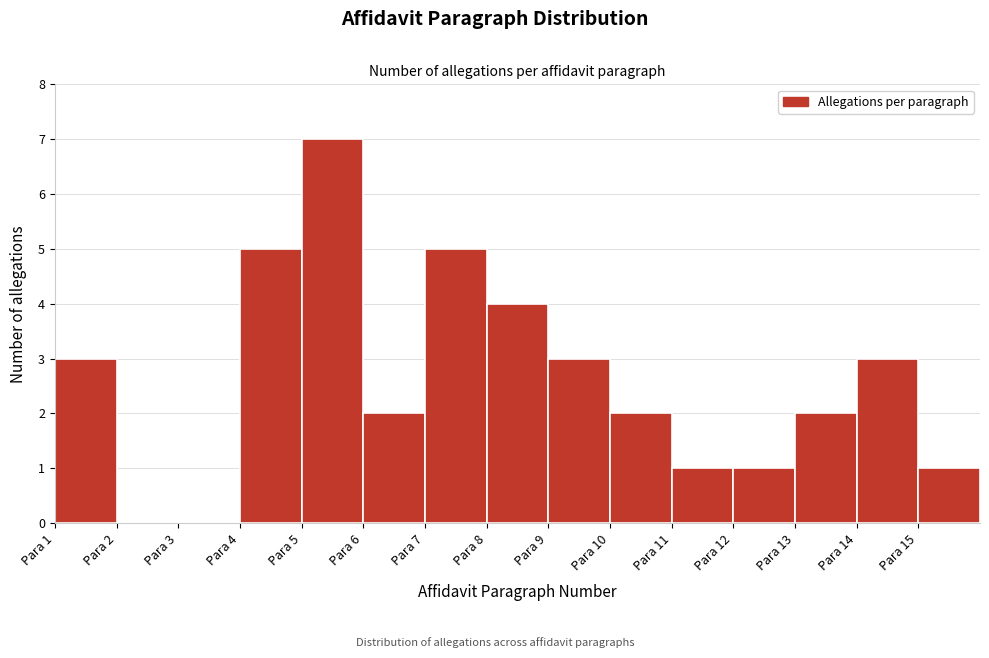

Reading left to right, what are all the values shown in this chart?

Para 1=3	Para 2=0	Para 3=0	Para 4=5	Para 5=7	Para 6=2	Para 7=5	Para 8=4	Para 9=3	Para 10=2	Para 11=1	Para 12=1	Para 13=2	Para 14=3	Para 15=1